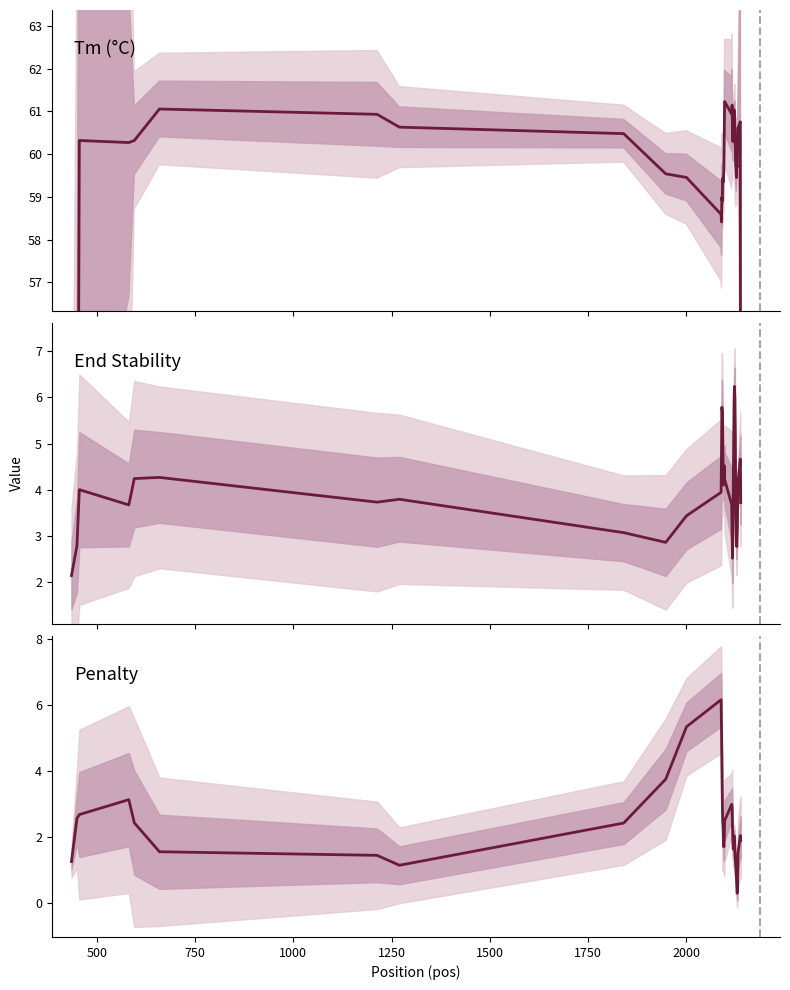

What is the maximum value for Tm (°C)?

61.2